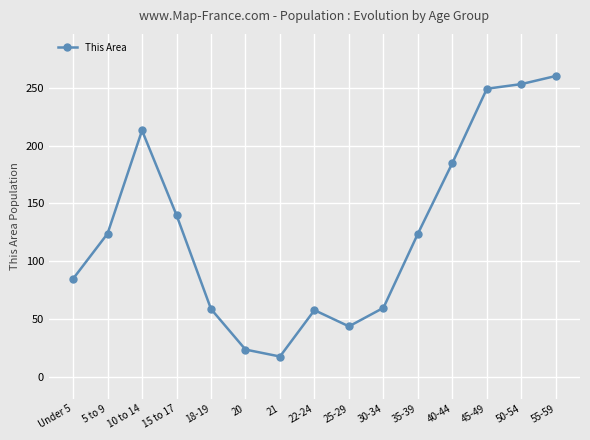

The value at 25-29 is 44. True or false?

True